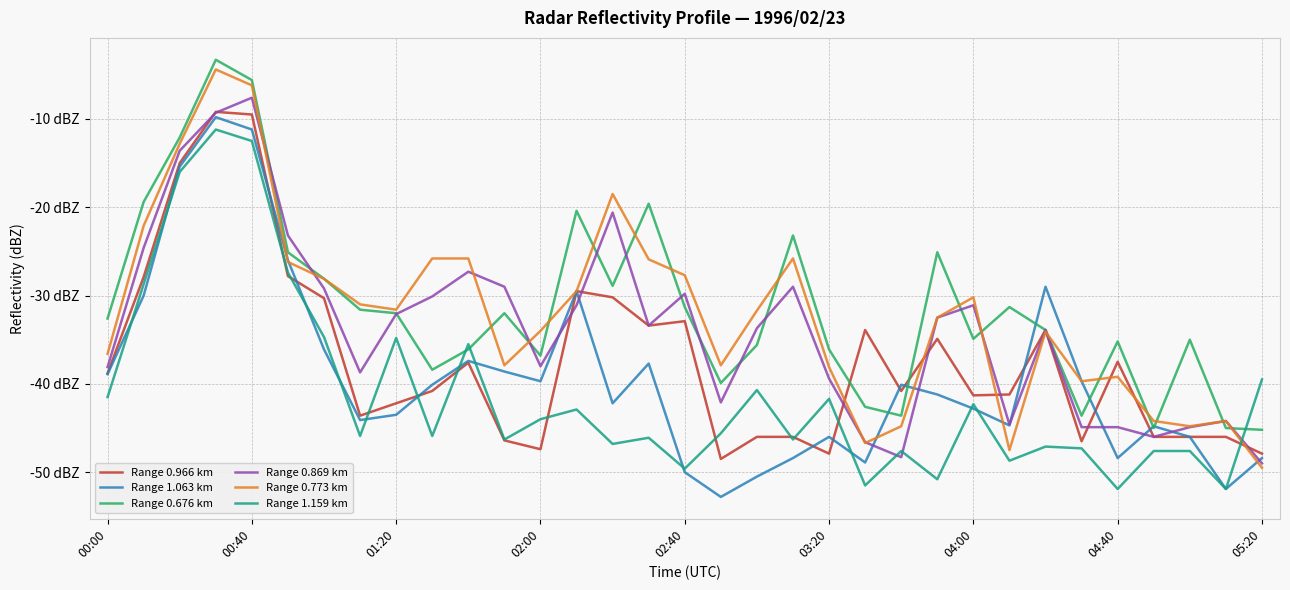

What are all the series names shown in the legend?

Range 0.966 km, Range 1.063 km, Range 0.676 km, Range 0.869 km, Range 0.773 km, Range 1.159 km